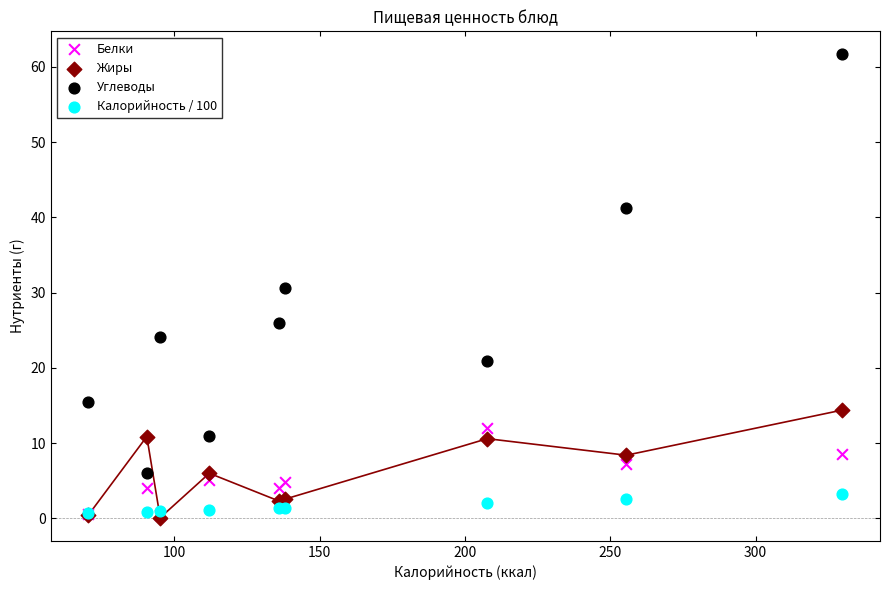

Which series contains the highest Y value?

Углеводы